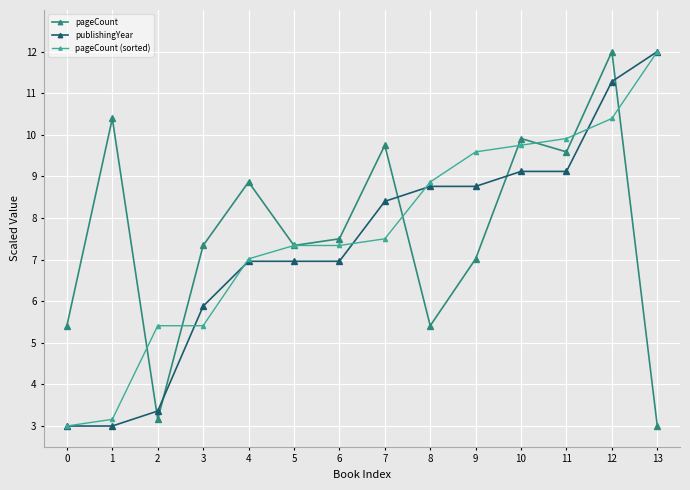

True or false: publishingYear and pageCount cross at least once.

True